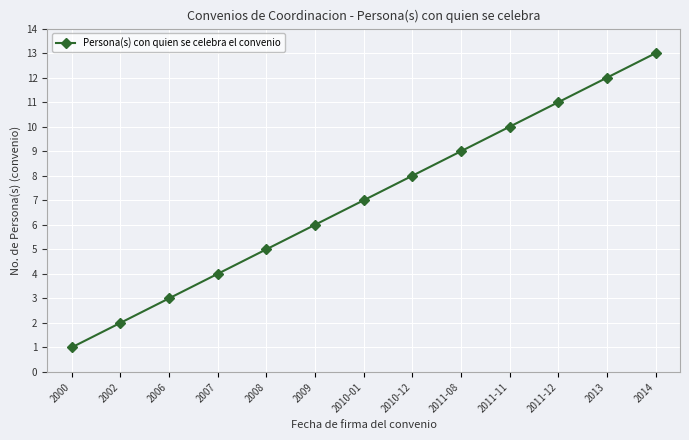

How many values are below 7?

6